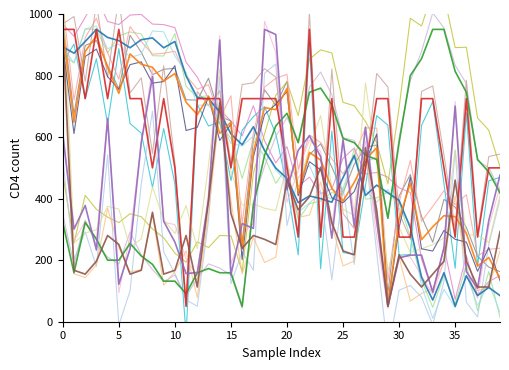

True or false: Signal has more than 0 points higher than both neighbors.

True